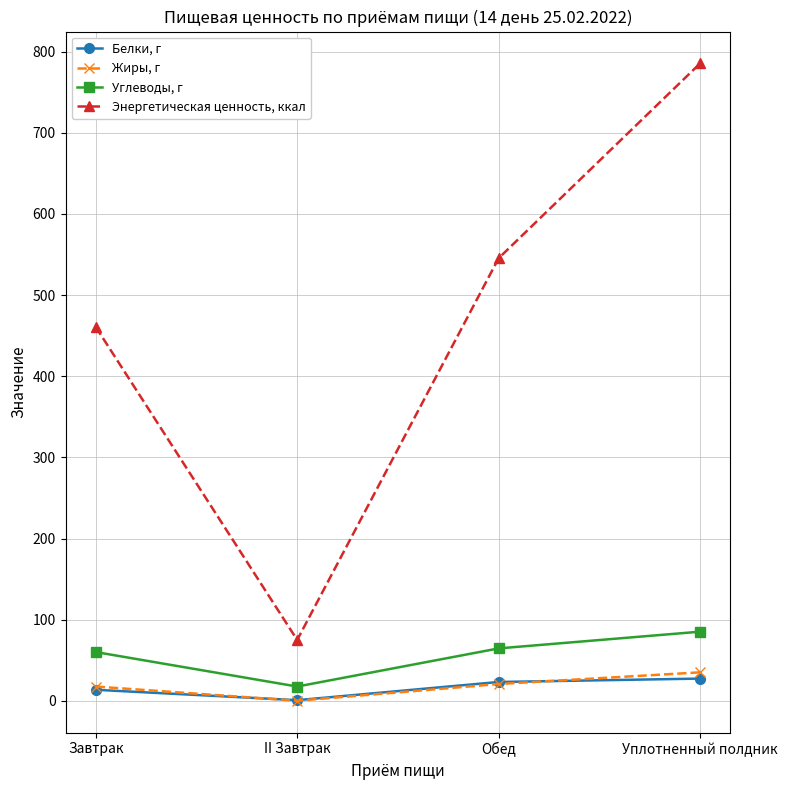

Is this an area chart (filled region under the line)?

No